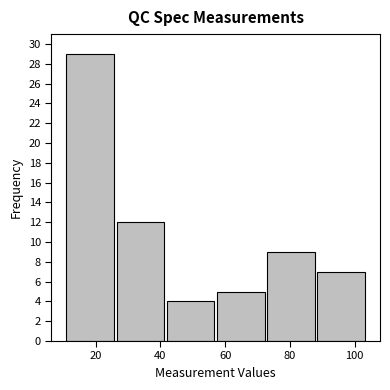

How tall is the bar that spans 73.0 to 88.5 on the x-axis? Neither the bar edges nor the heights are printed on the chart, so give them approximately, as read against the axes.

9